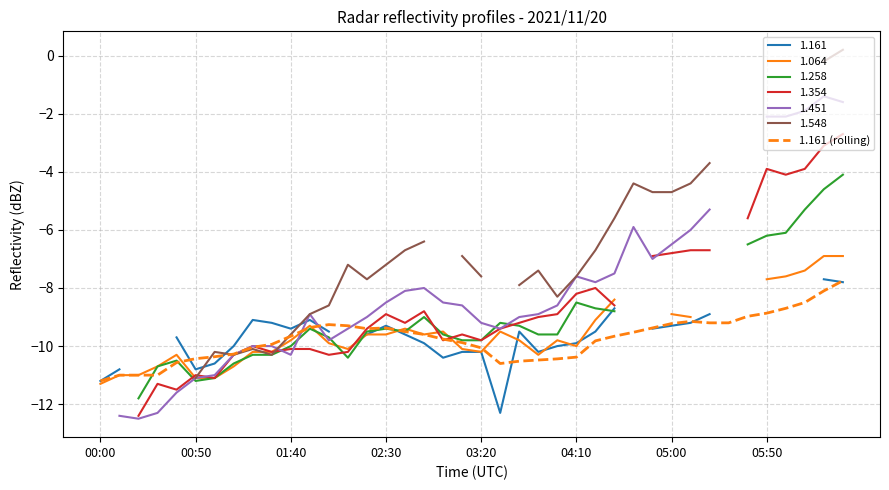

How many interior local peaks (higher than both neighbors) does the data have?

3